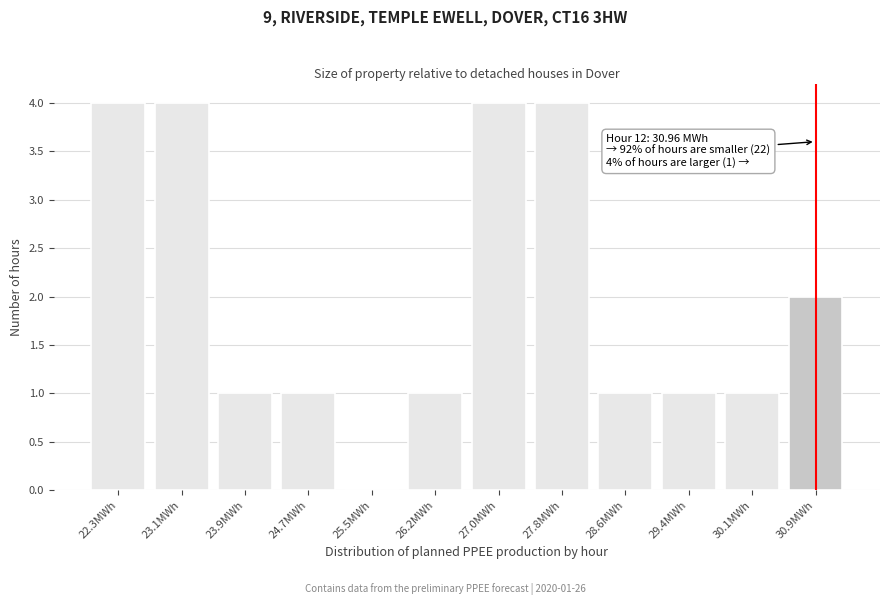

Reading right to left, what are all the values shown in this chart?

30.9MWh=2	30.1MWh=1	29.4MWh=1	28.6MWh=1	27.8MWh=4	27.0MWh=4	26.2MWh=1	25.5MWh=0	24.7MWh=1	23.9MWh=1	23.1MWh=4	22.3MWh=4